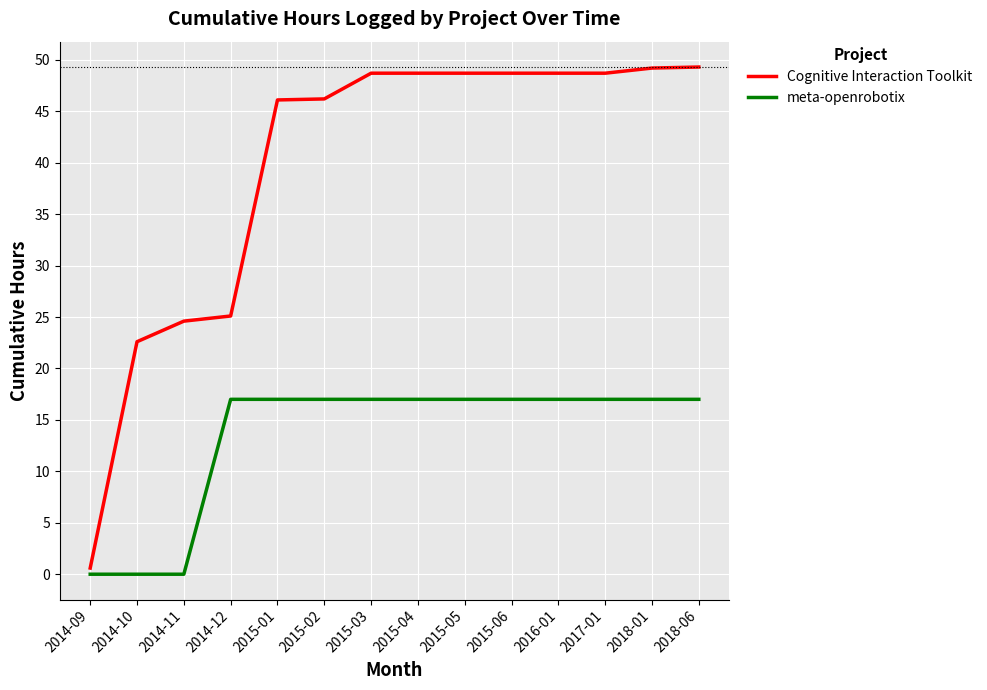

What is the total value across all series at 2014-11?

24.6